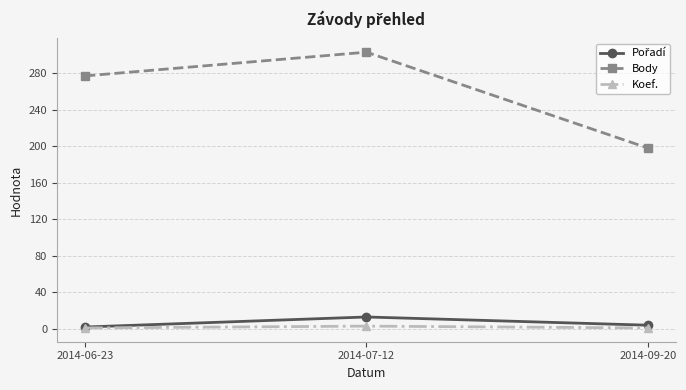

The value of Body at 2014-06-23 is 277. True or false?

True